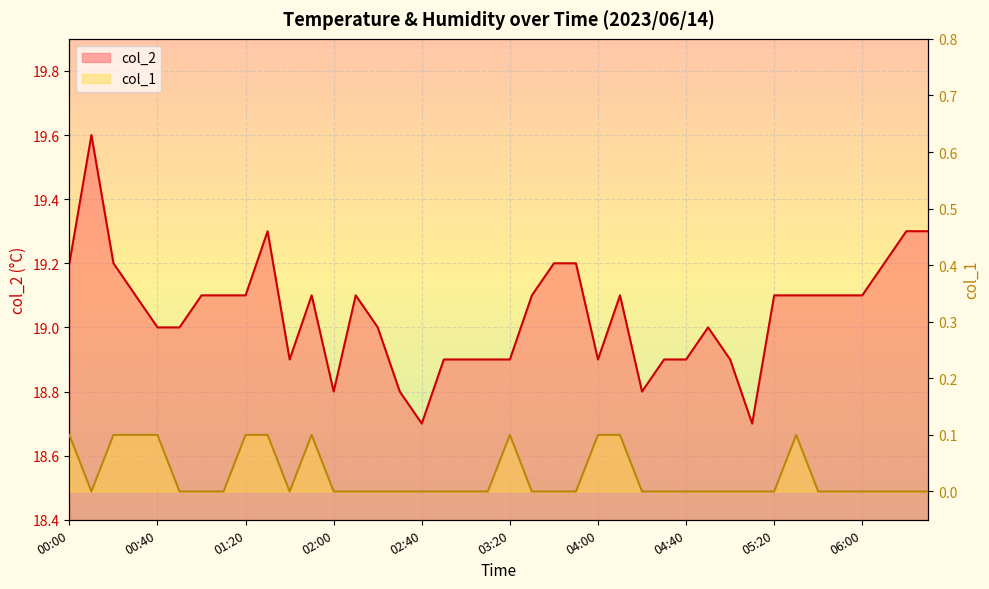

What value does the col_2 series have at 02:20?

19.0